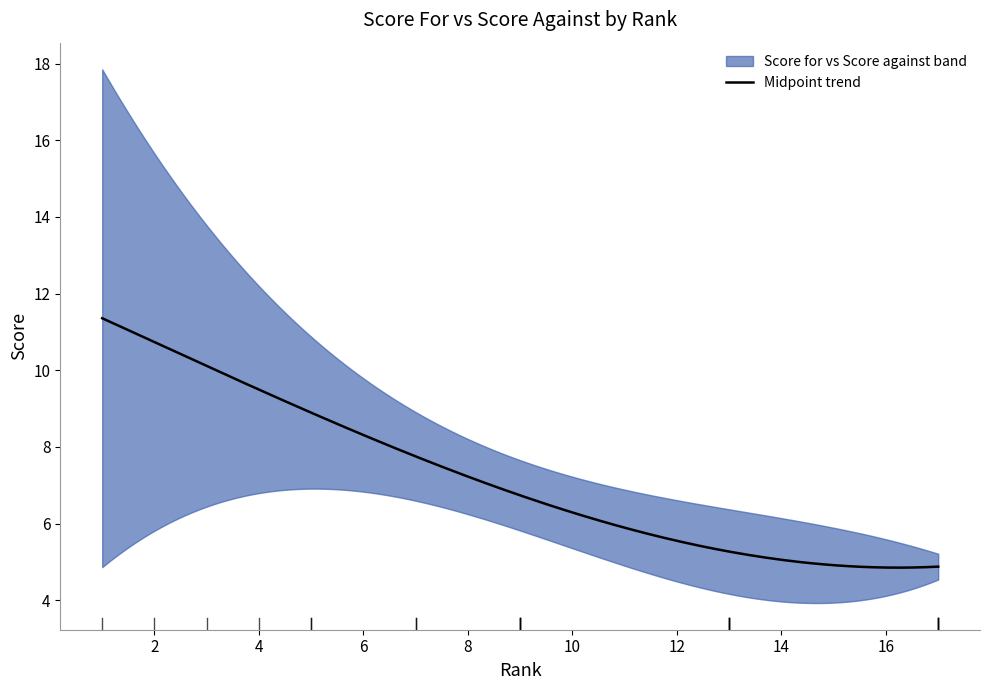

Count the number of categories in the chart.

20